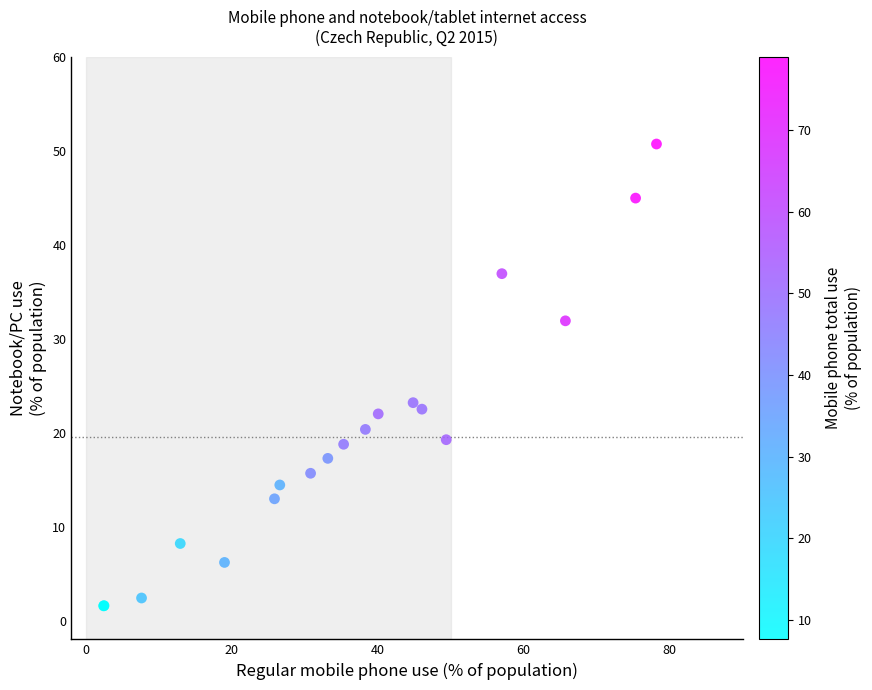

What Y value in the scatter plot is closest to 26?

23.2